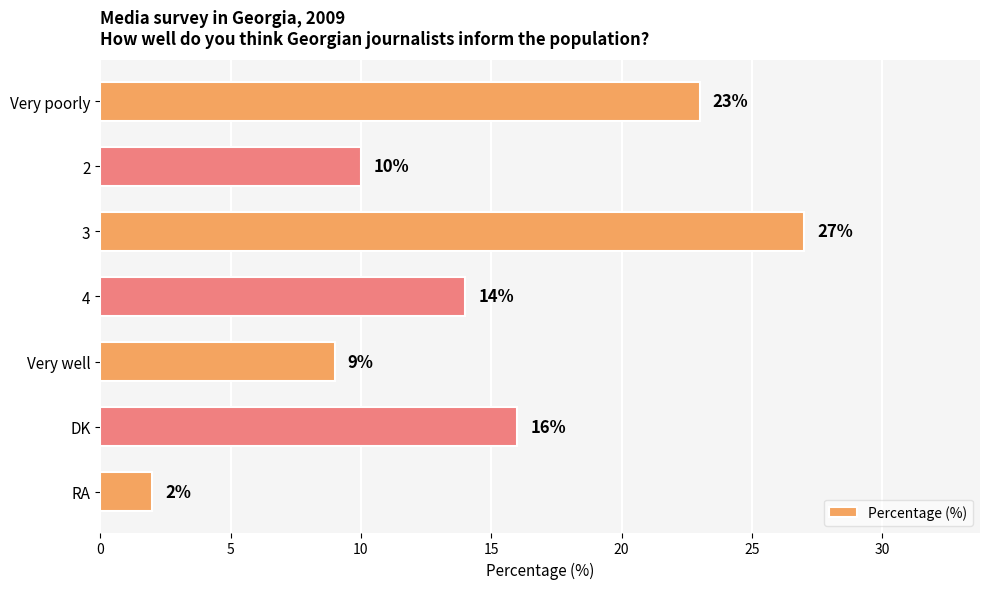

Reading top to bottom, transcribe all the data shown in this chart.

23	10	27	14	9	16	2